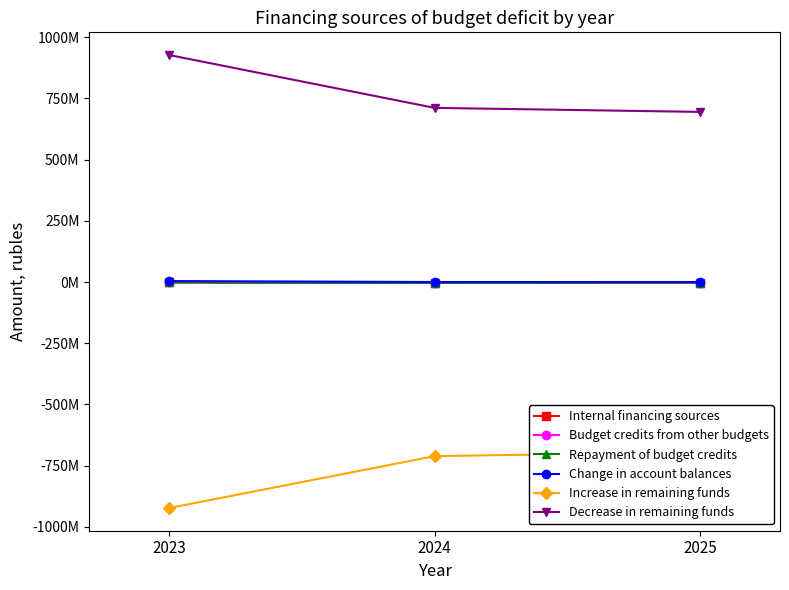

What are all the series names shown in the legend?

Internal financing sources, Budget credits from other budgets, Repayment of budget credits, Change in account balances, Increase in remaining funds, Decrease in remaining funds